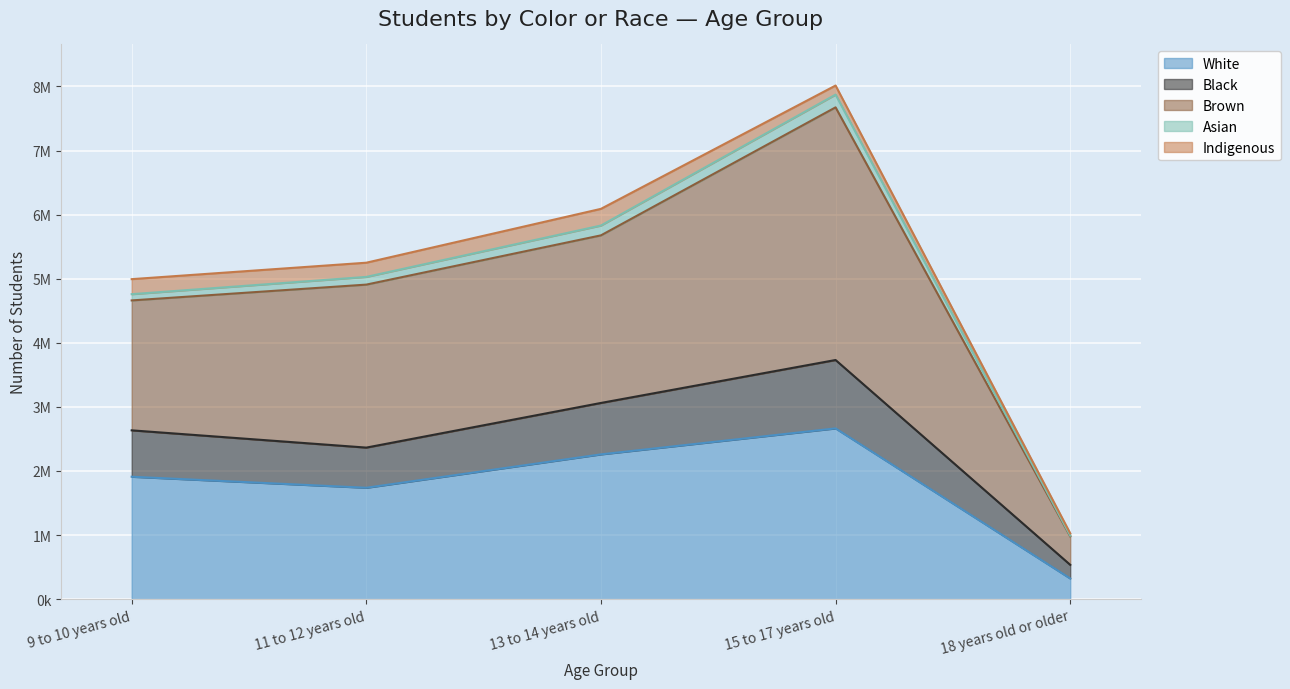

At which label is White closest to 1492652?

11 to 12 years old